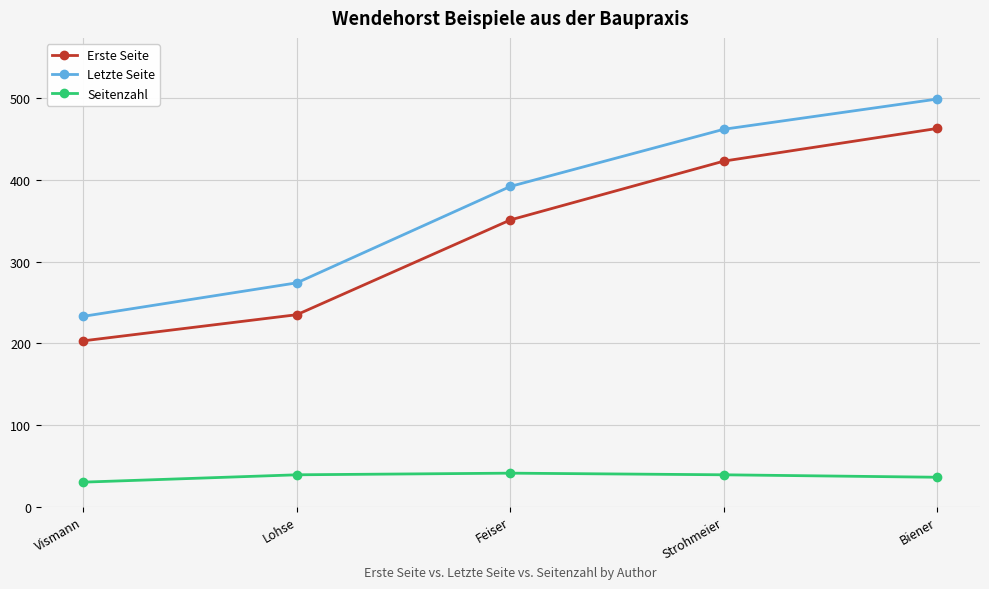

Is it true that Letzte Seite equals 146 at Feiser?

False